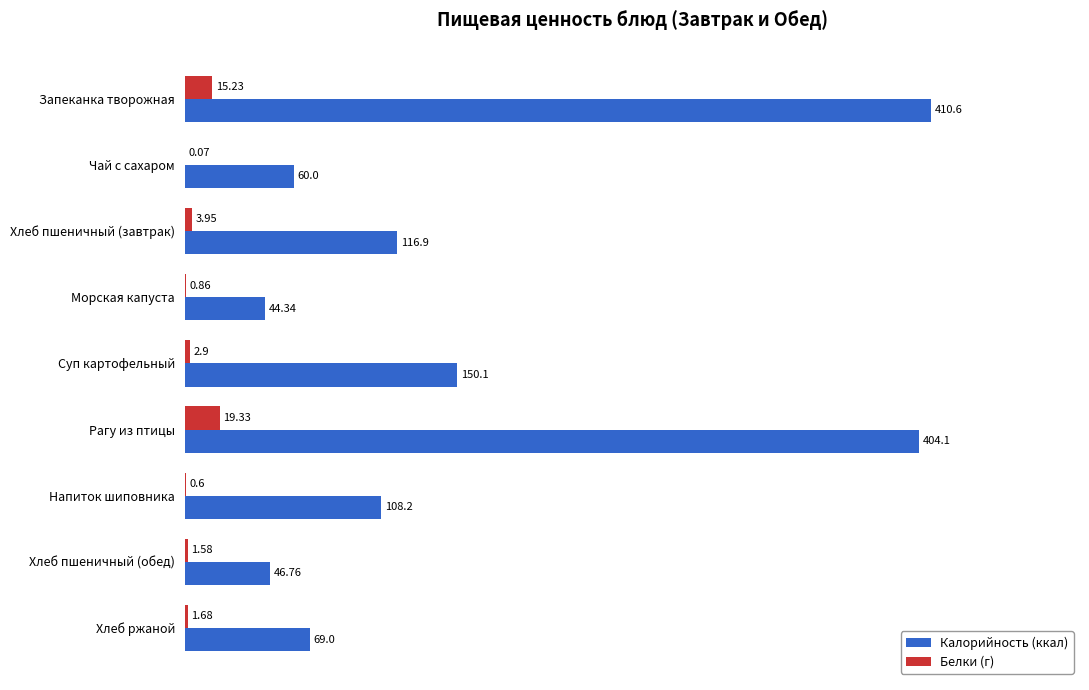

Which category has the highest value across all series?

Запеканка творожная